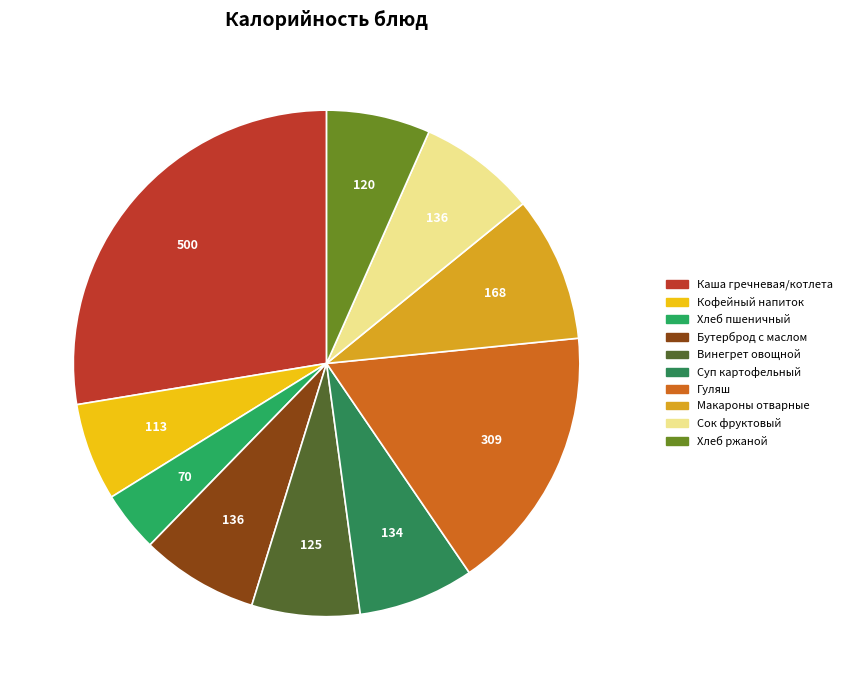

Which category has the biggest portion of the pie?

Каша гречневая/котлета